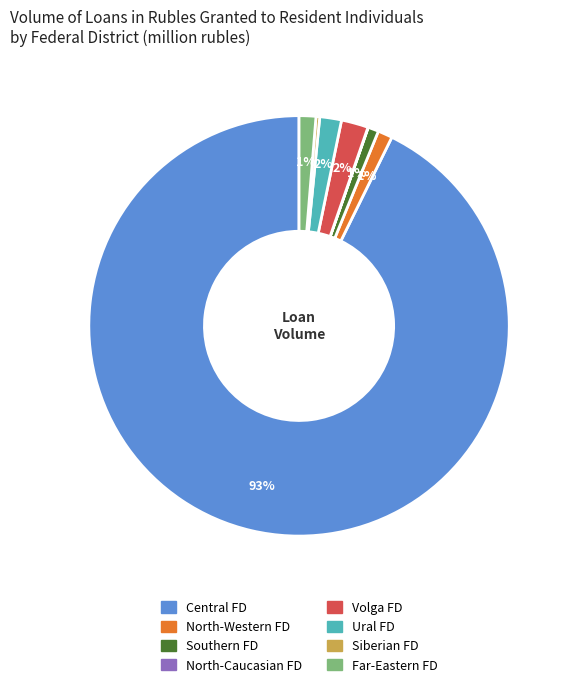

To the nearest percent, what is the difference between the North-Western FD and Central FD slice percentages?

92%